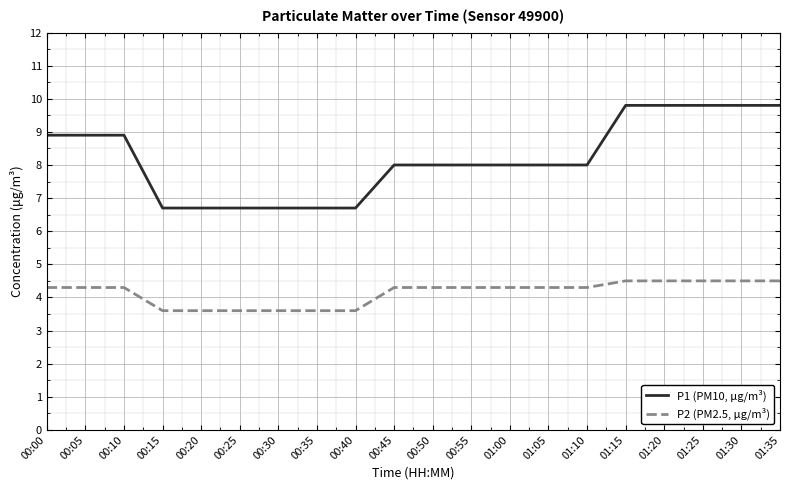

Reading left to right, list all the values displayed in this chart.

P1 (PM10, μg/m³): 8.9	8.9	8.9	6.7	6.7	6.7	6.7	6.7	6.7	8.0	8.0	8.0	8.0	8.0	8.0	9.8	9.8	9.8	9.8	9.8
P2 (PM2.5, μg/m³): 4.3	4.3	4.3	3.6	3.6	3.6	3.6	3.6	3.6	4.3	4.3	4.3	4.3	4.3	4.3	4.5	4.5	4.5	4.5	4.5